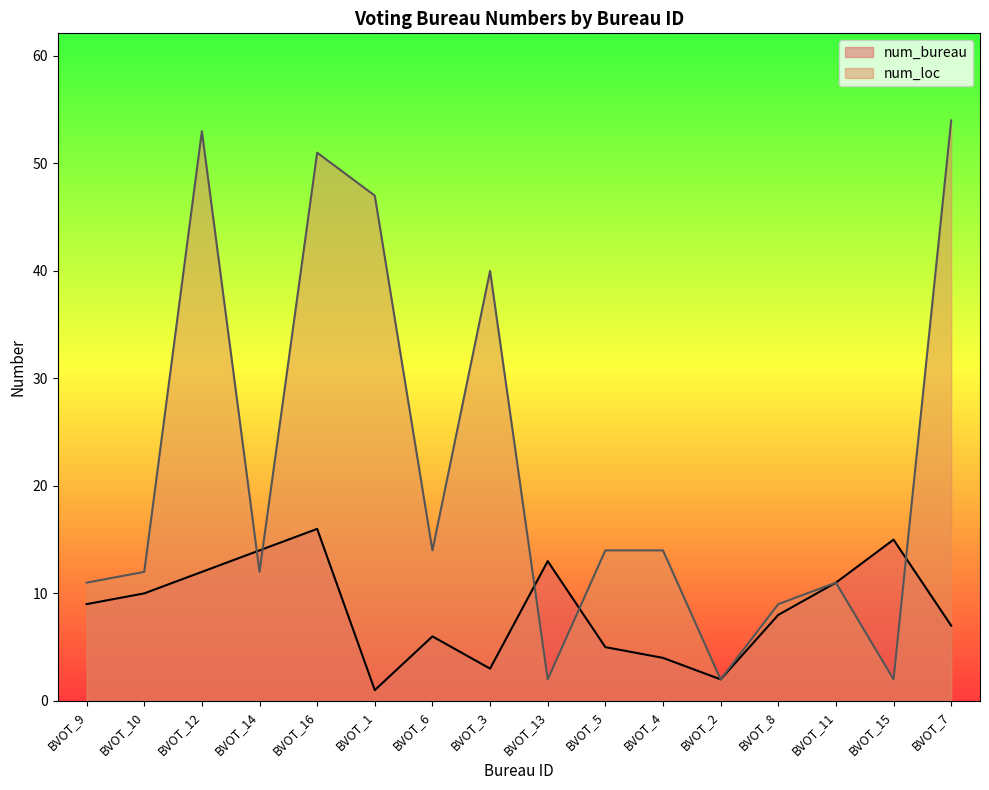

What is the value of the num_bureau point at the 10th from the left?

5